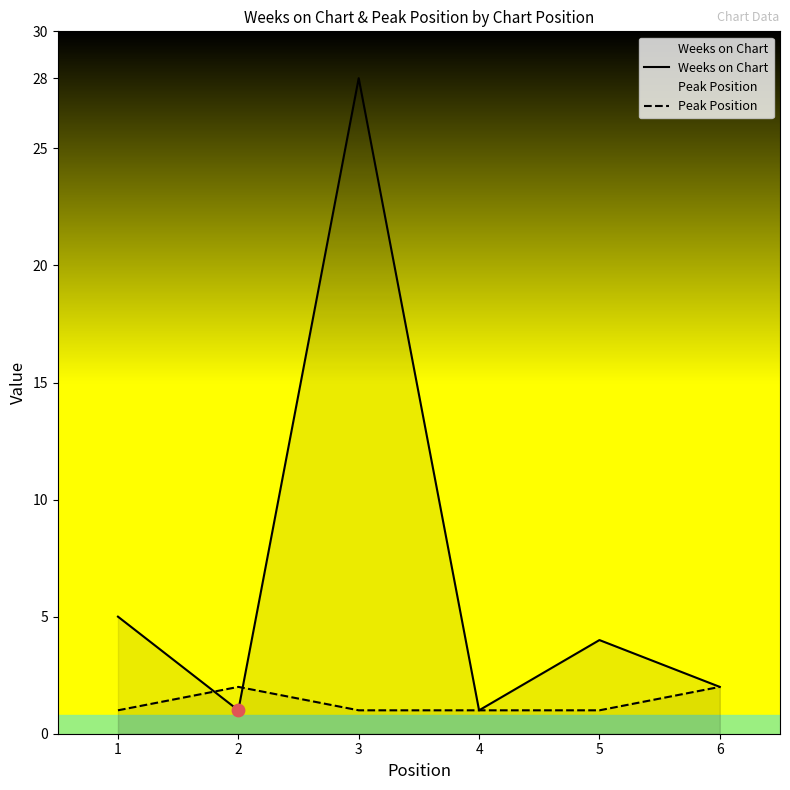

Is the value of Peak Position at 1 greater than the value of Weeks on Chart at 3?

No